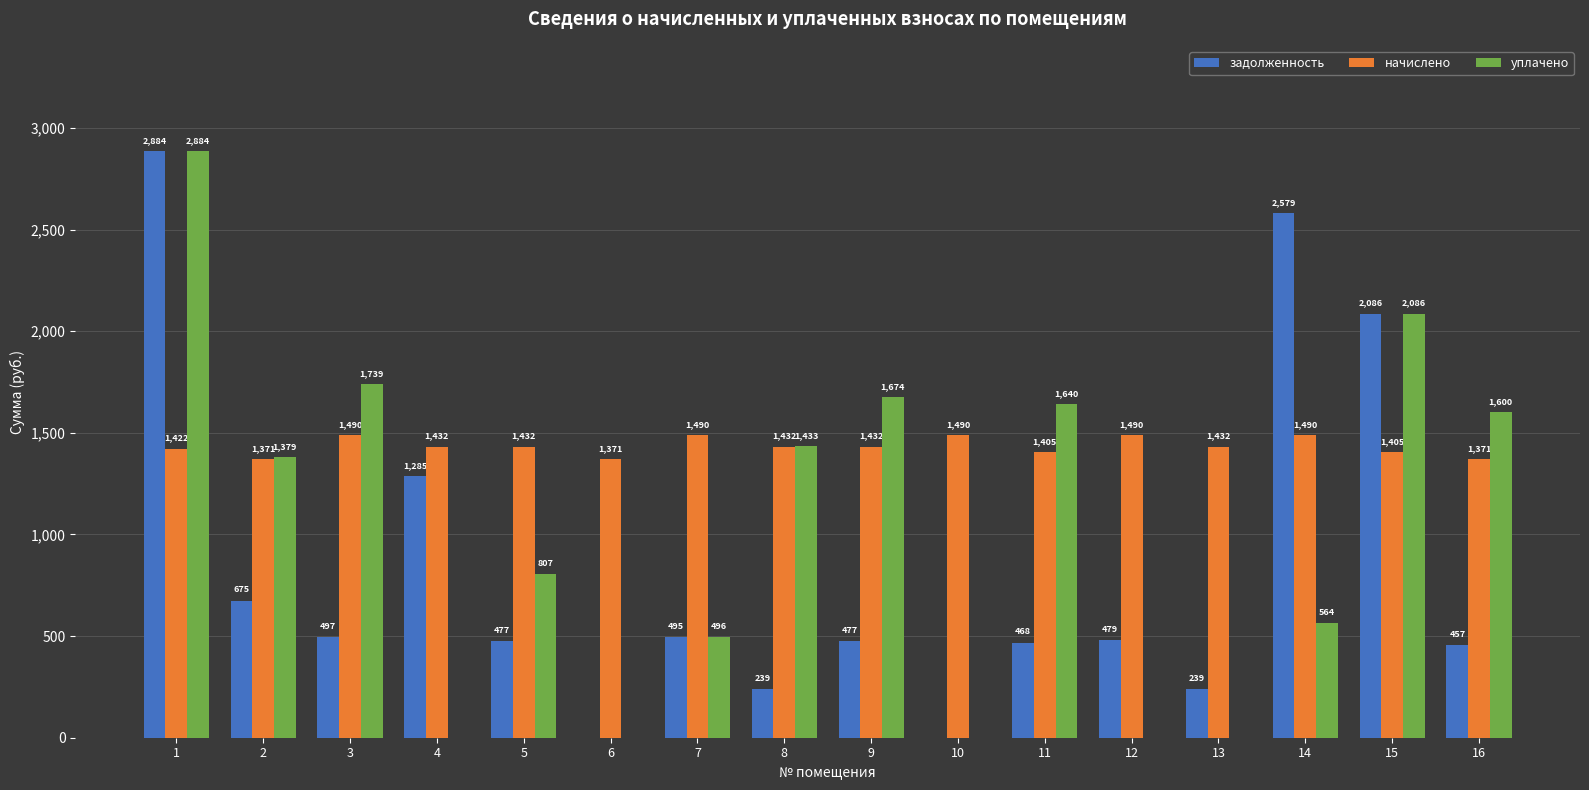

At which label is задолженность closest to 1442?

4